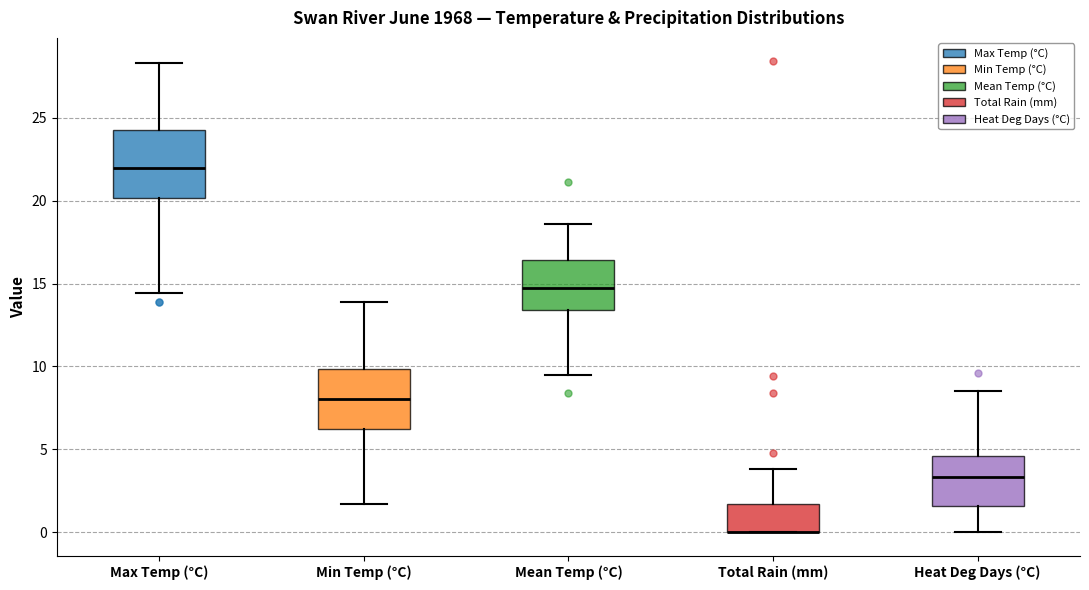

Where does the upper whisker of the box for Total Rain (mm) end on the y-axis? The values are not printed on the chart, so give them approximately, as read against the axis.

4.0